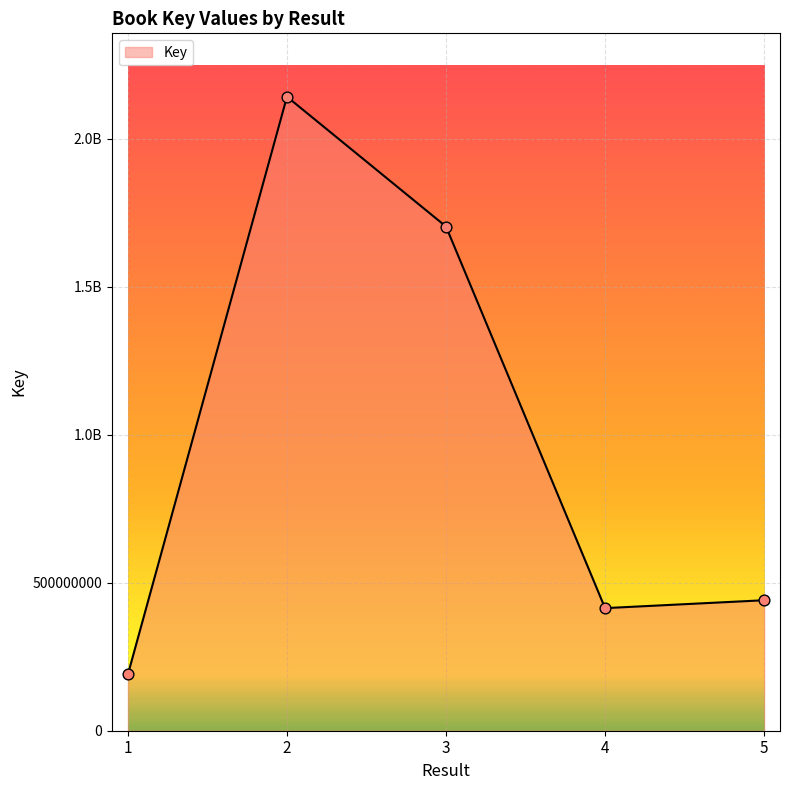

What is the change in value from 4 to 5?

+26669860